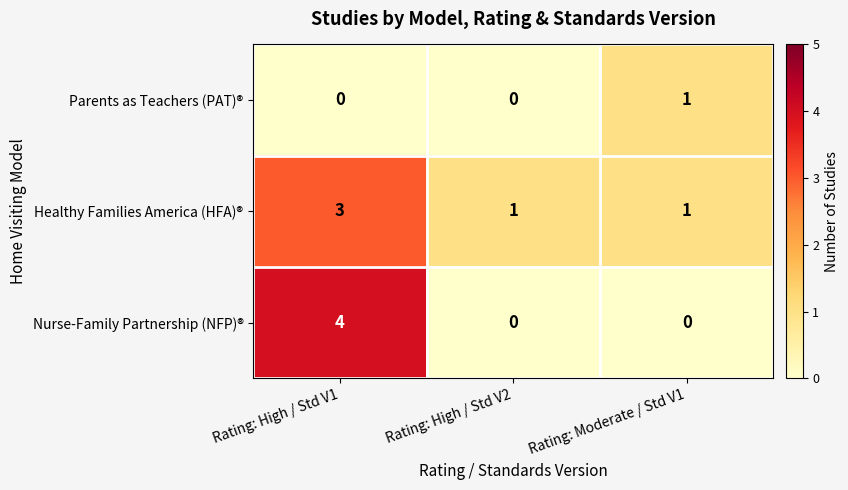

Which category has the highest value in the Nurse-Family Partnership (NFP)® series?

Rating: High / Std V1